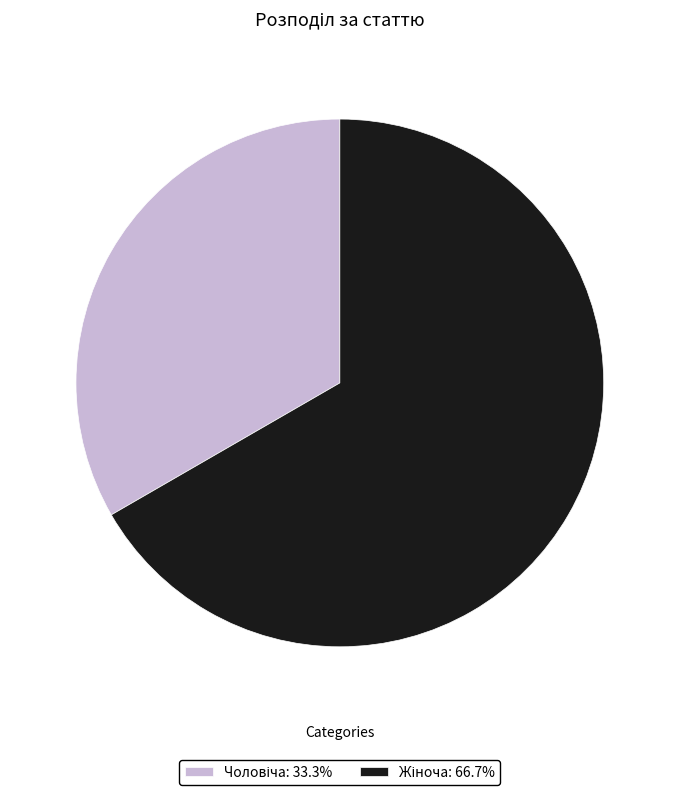

Is there any slice that represents more than half of the pie?

Yes